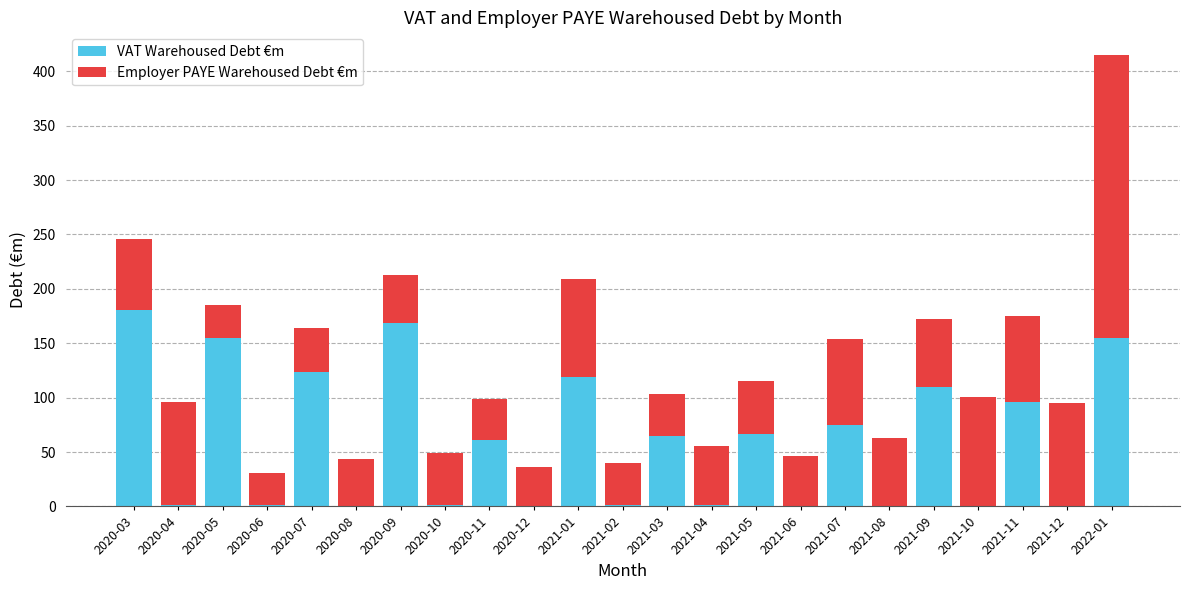

At which category is the sum across all series the highest?

2022-01